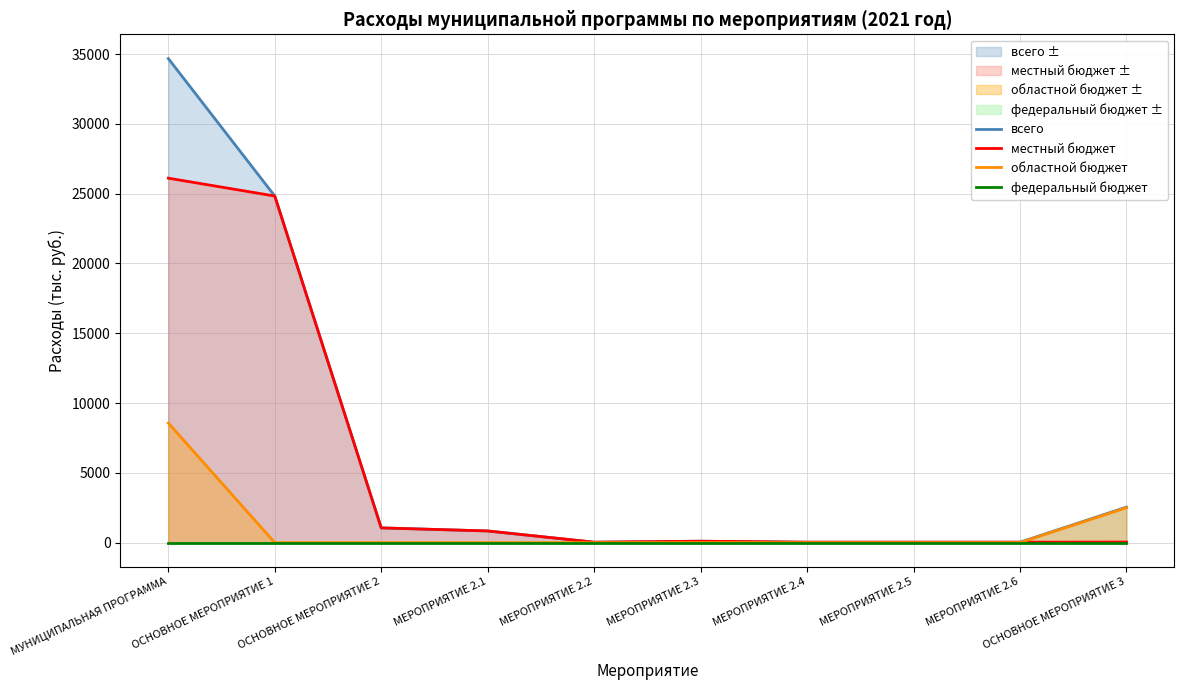

How many data points does each series have?

10